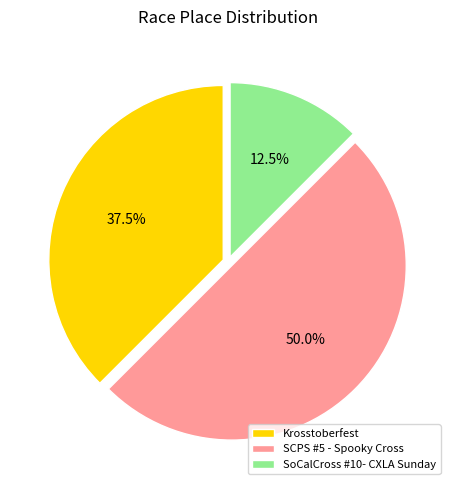

What is the ratio of the value at SoCalCross #10- CXLA Sunday to the value at Krosstoberfest?

0.3